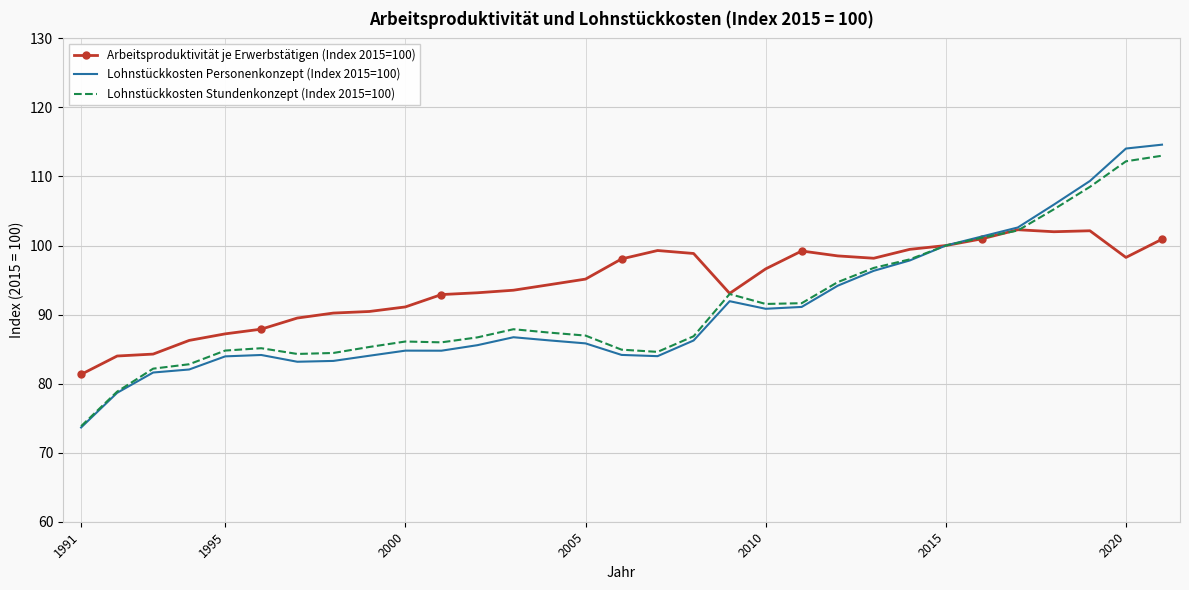

Which series has the largest range (max minus min)?

Lohnstückkosten Personenkonzept (Index 2015=100)